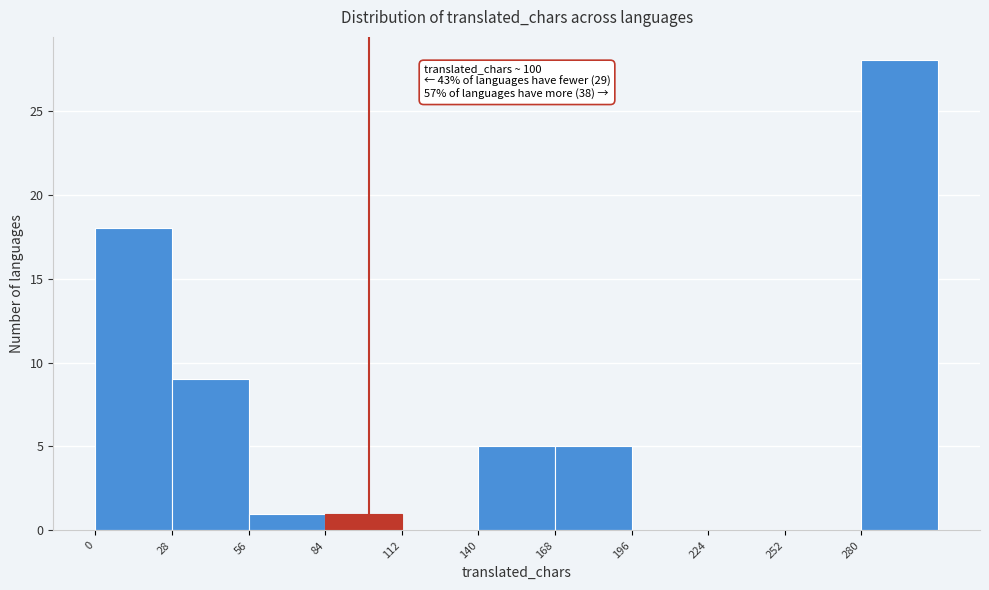

Over which range of the x-axis is the bar tallest?

280 to 308